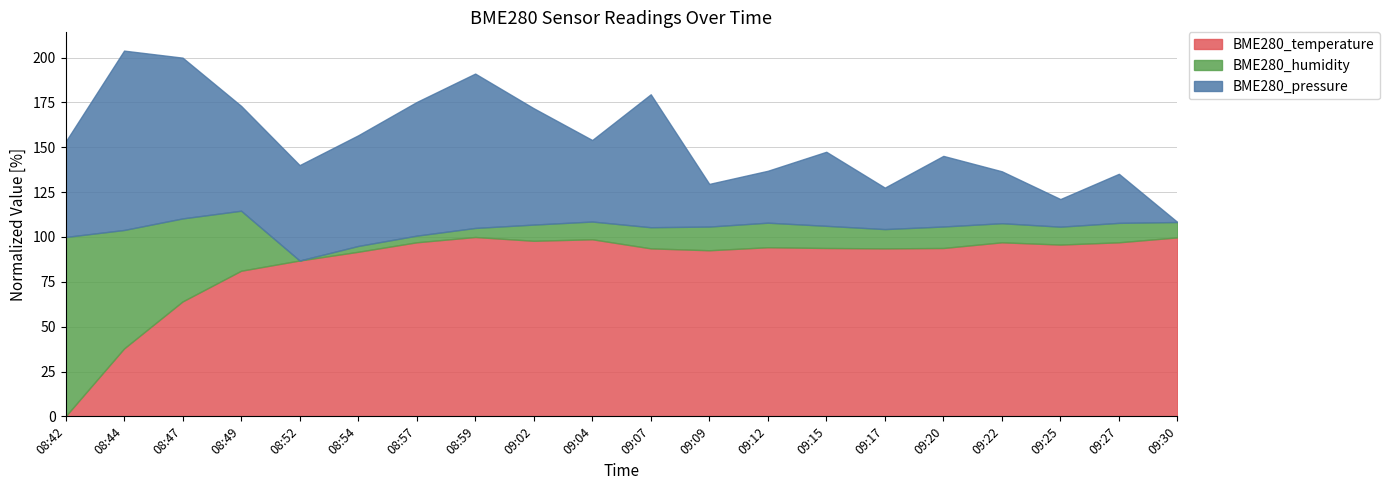

What is the total value across all series at 09:02?

171.8